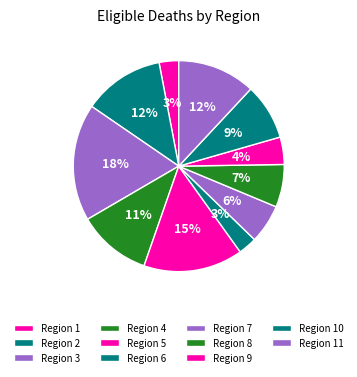

Is there a majority slice in this chart?

No